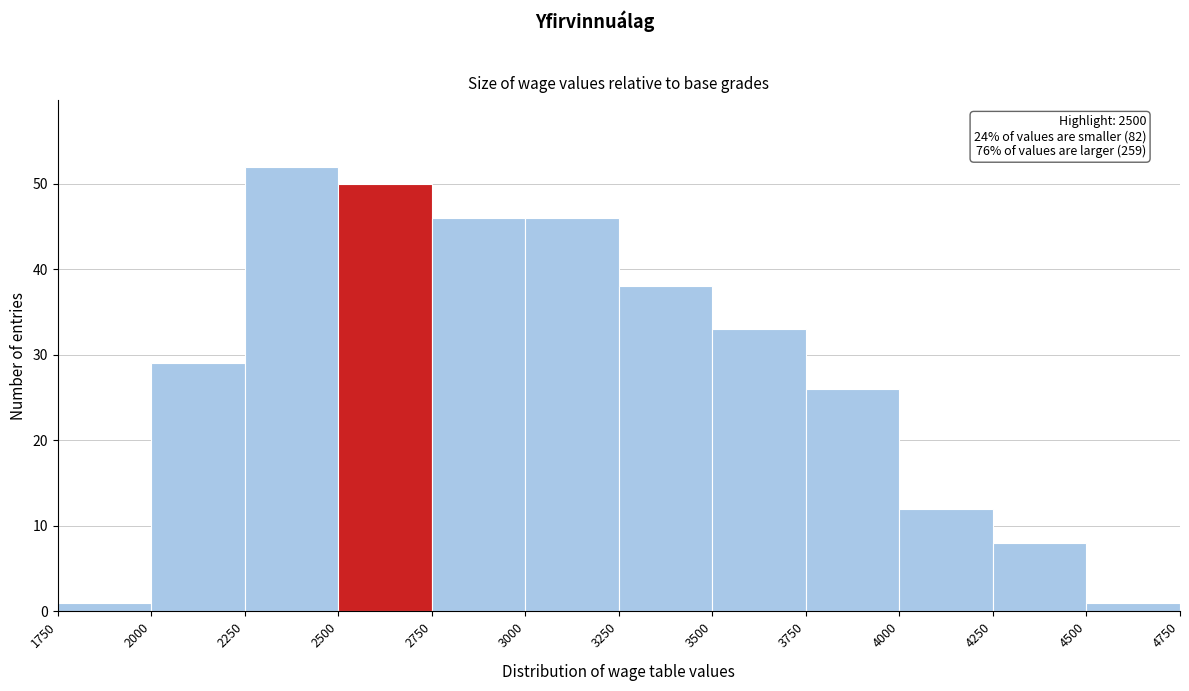

Which range on the x-axis has the tallest bar?

2250 to 2500